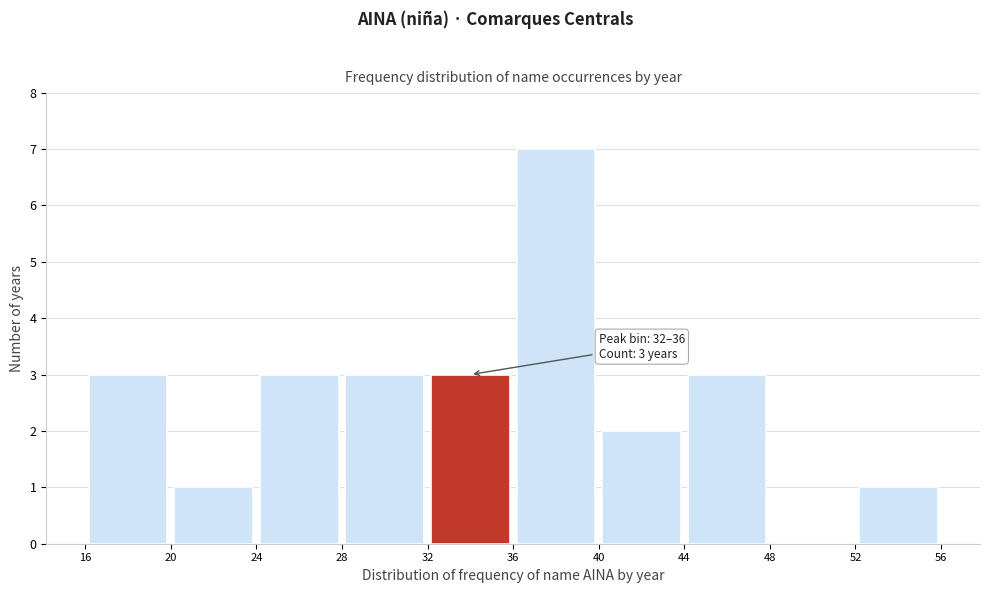

Which range on the x-axis has the tallest bar?

36 to 40